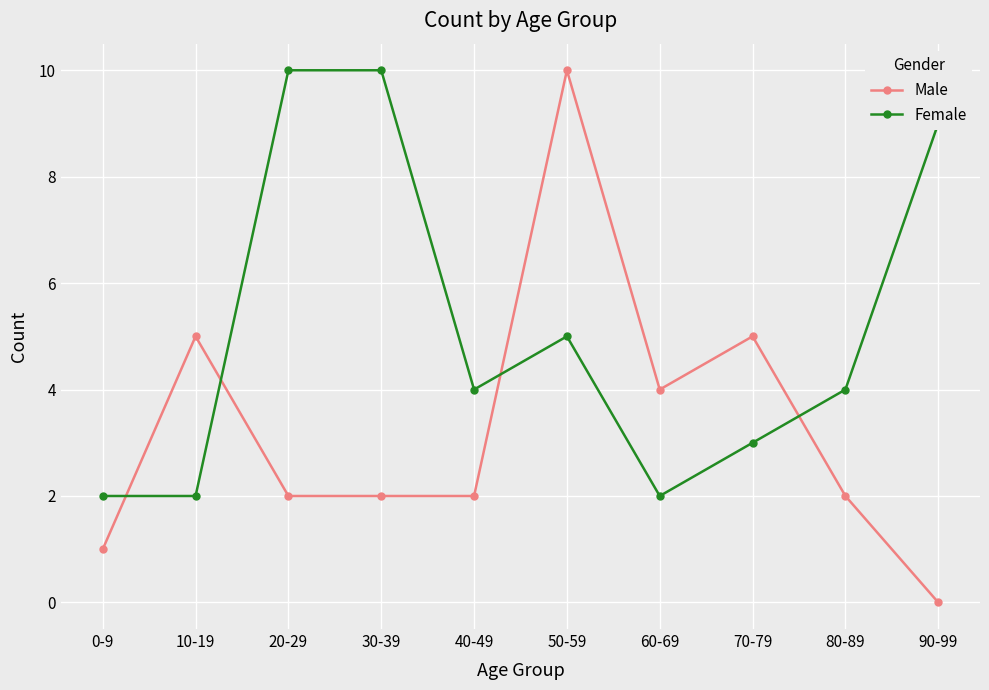

Reading left to right, what are all the values shown in this chart?

Male: 1	5	2	2	2	10	4	5	2	0
Female: 2	2	10	10	4	5	2	3	4	9